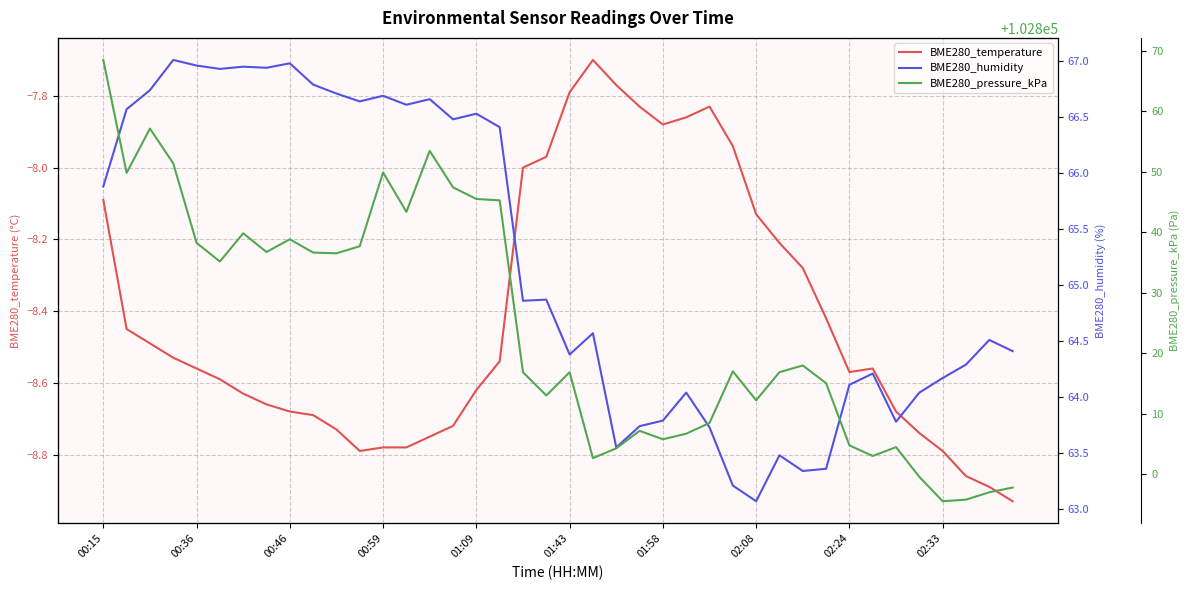

What is the average value of the BME280_temperature series?

-8.4